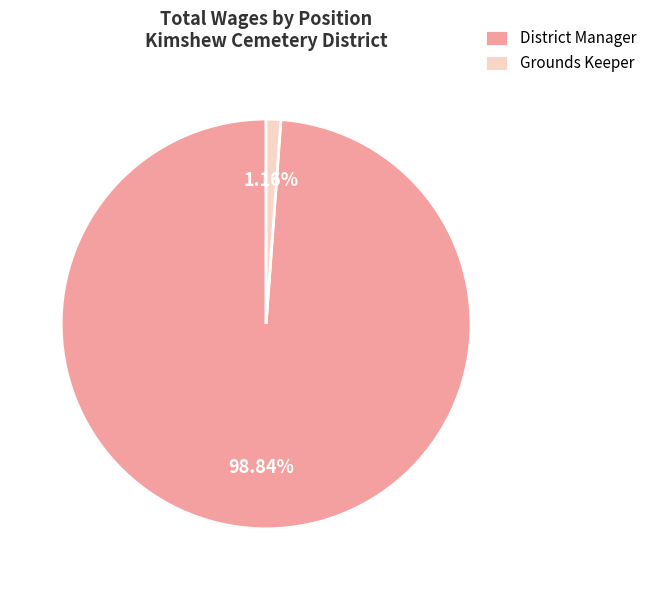

Between District Manager and Grounds Keeper, which is larger?

District Manager